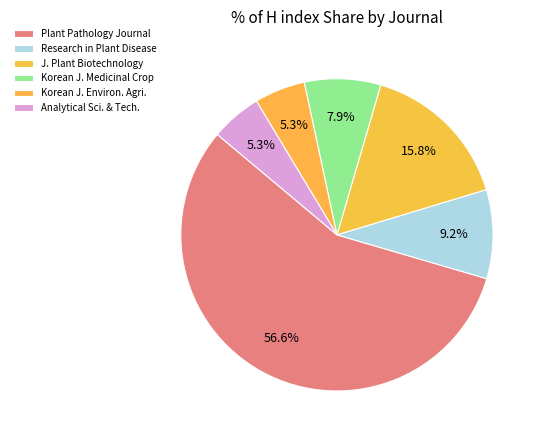

How many segments does this pie chart have?

6